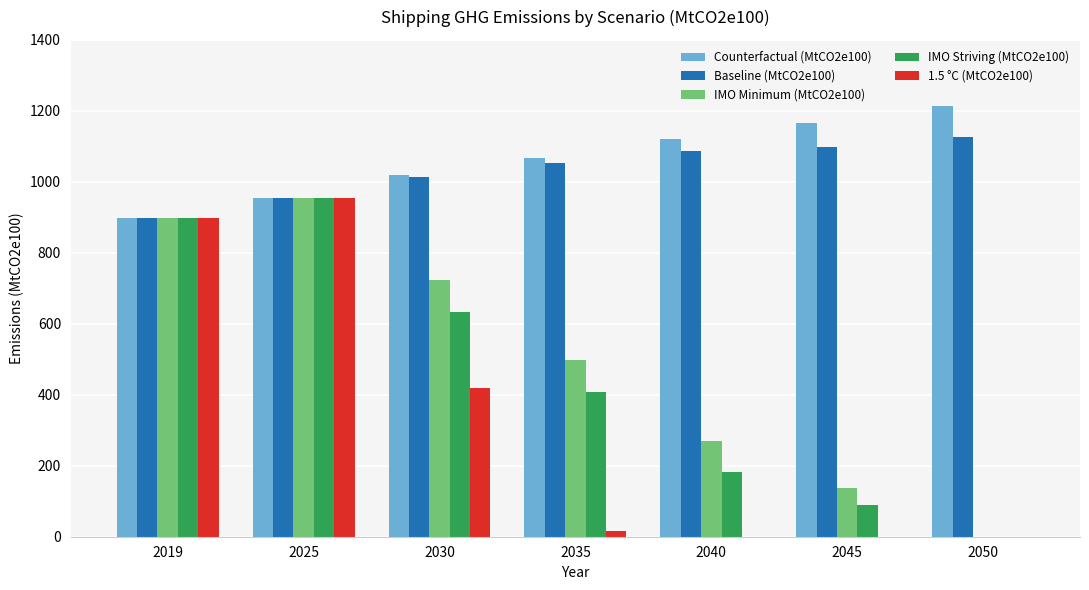

How many positive values does the IMO Striving (MtCO2e100) series have?

6